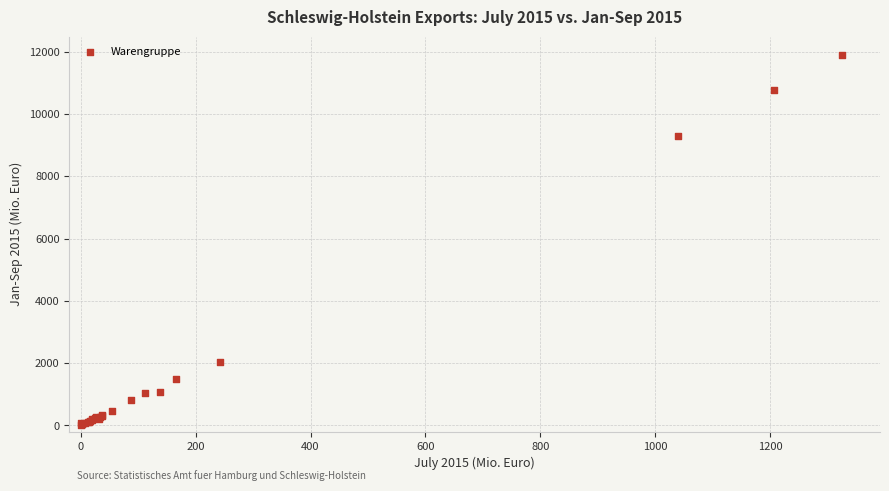

What Y value in the scatter plot is closest to 5953?

9285.4